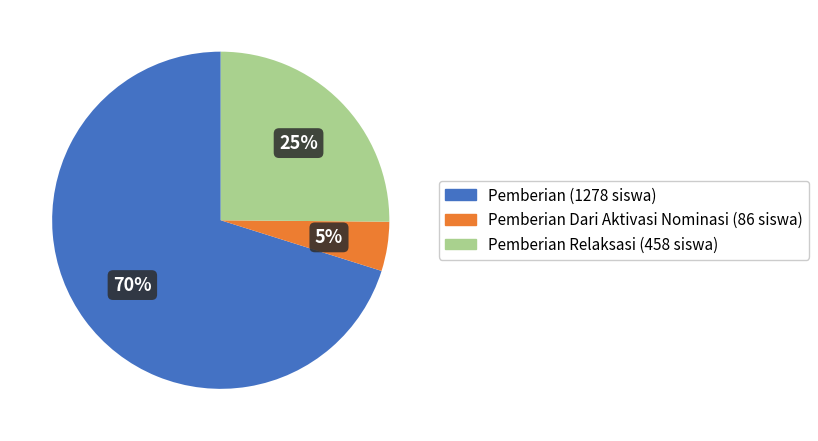

Does any single category account for the majority?

Yes